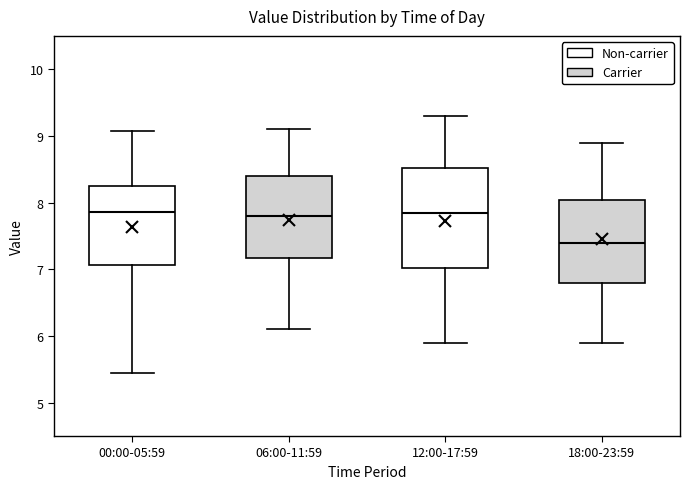

Reading left to right, transcribe this box plot: for each box, give where its median line is, the range the box spans, and where its two whiskers end, as read against the y-axis. The values are not printed on the chart, so give them approximately, as read against the axis.

00:00-05:59: median 7.9, box 7.1 to 8.3, whiskers 5.5 to 9.1
06:00-11:59: median 7.8, box 7.2 to 8.4, whiskers 6.1 to 9.1
12:00-17:59: median 7.9, box 7.0 to 8.5, whiskers 5.9 to 9.3
18:00-23:59: median 7.4, box 6.8 to 8.0, whiskers 5.9 to 8.9